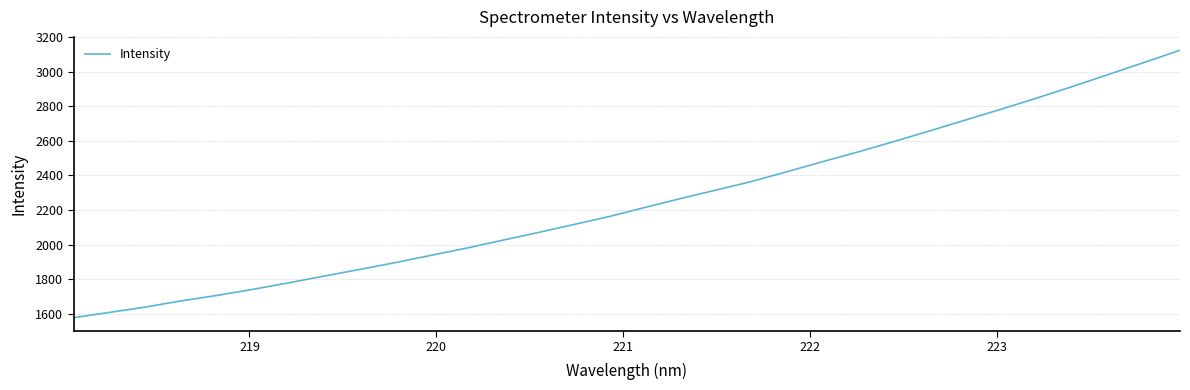

What is the minimum value shown in the chart?

1577.0